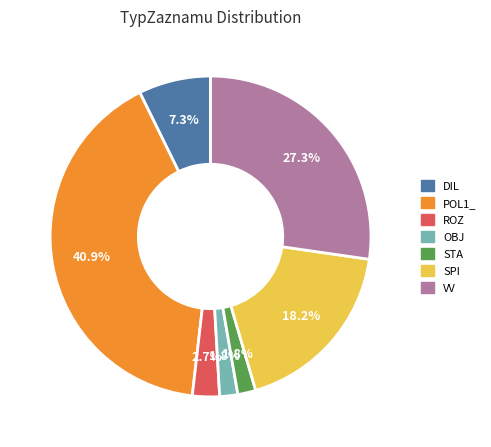

To the nearest percent, what is the average slice percentage?

14%